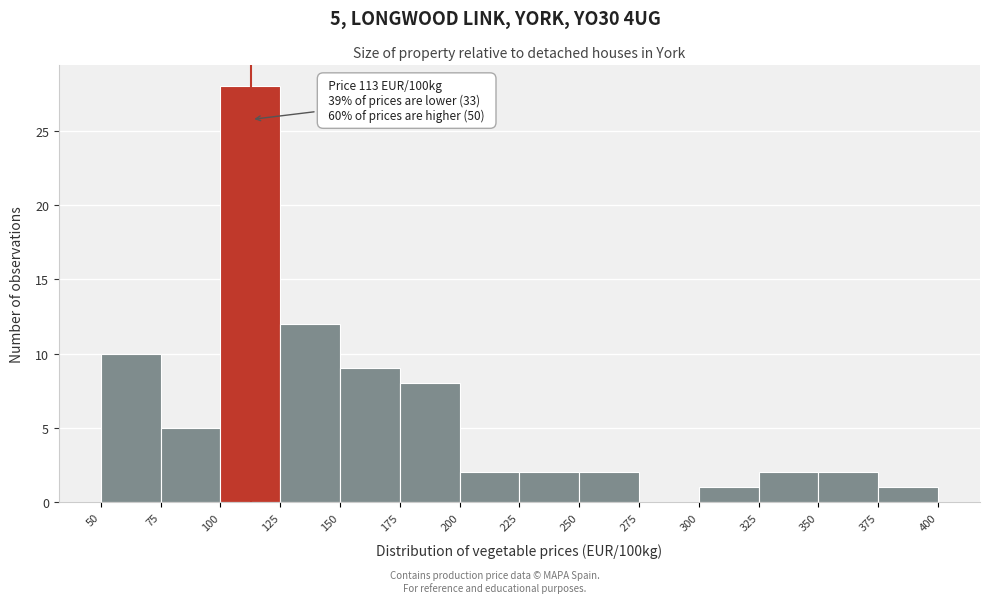

Which range on the x-axis has the tallest bar?

100 to 125